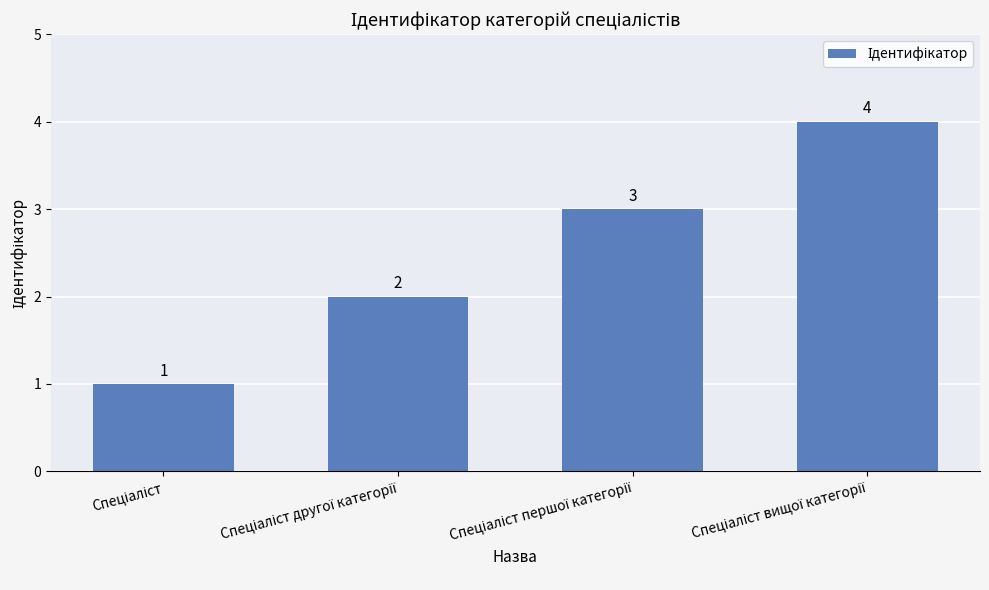

What is the value of the 2nd bar from the left?

2